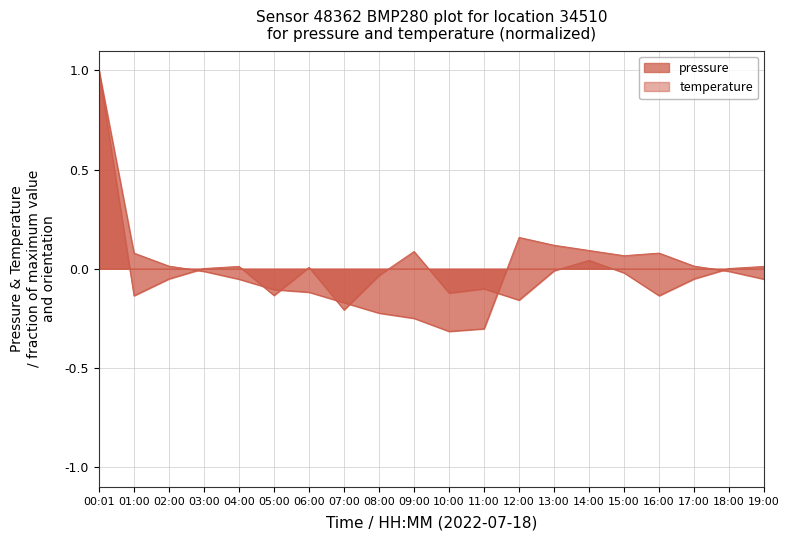

What is the sum of the temperature values at 00:01 and 08:00?

0.8